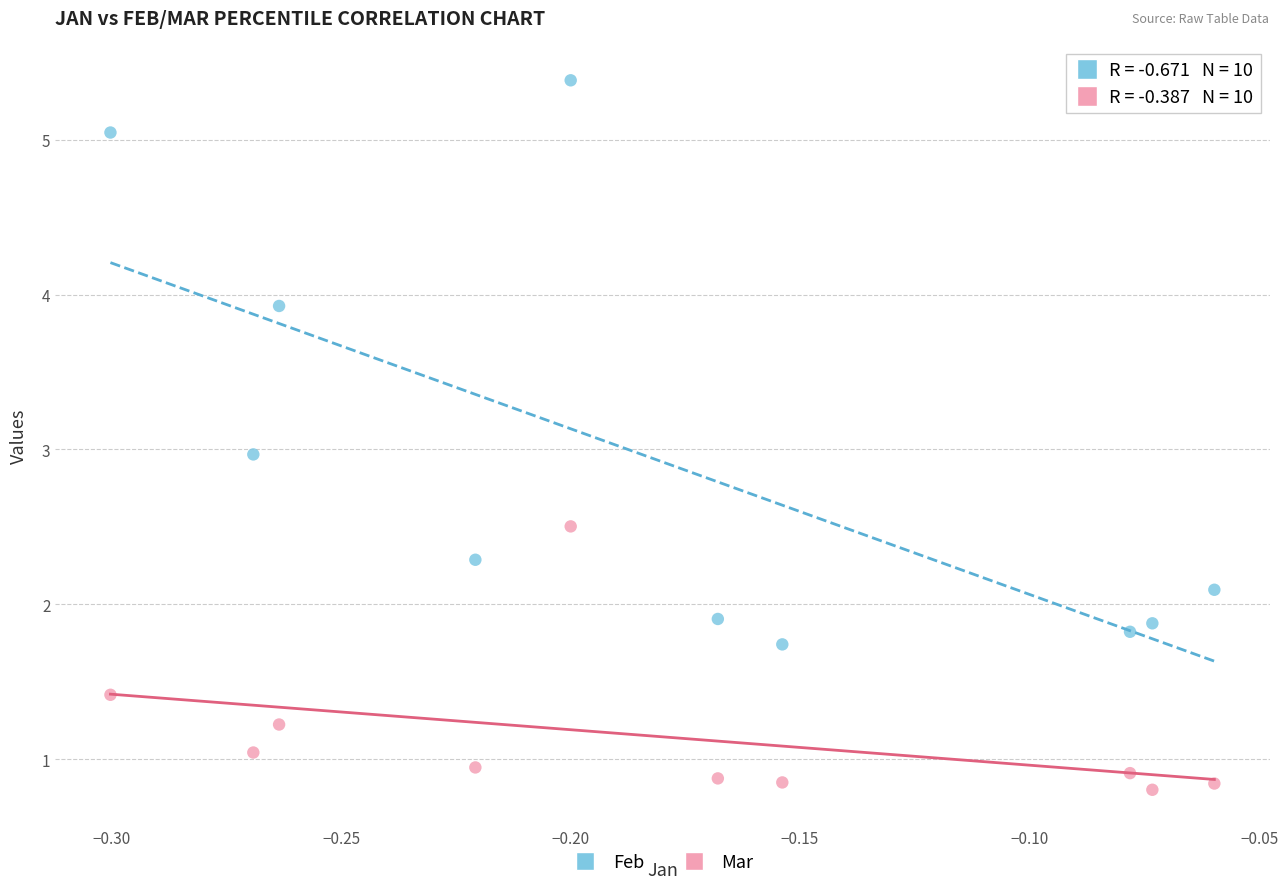

Across all data points, what is the range of Y values (max minus min)?

4.6